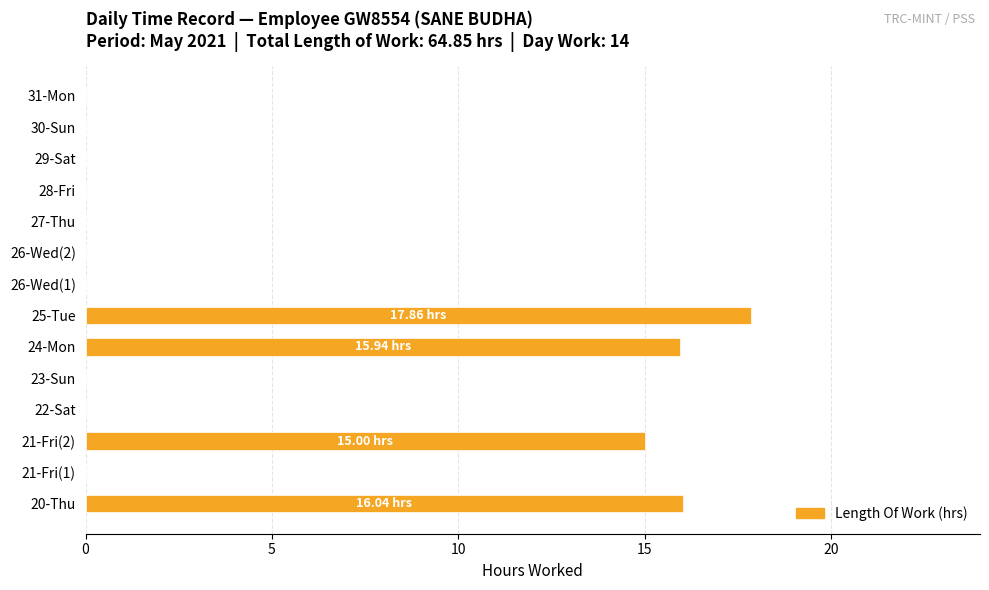

What is the sum of all values?

64.8